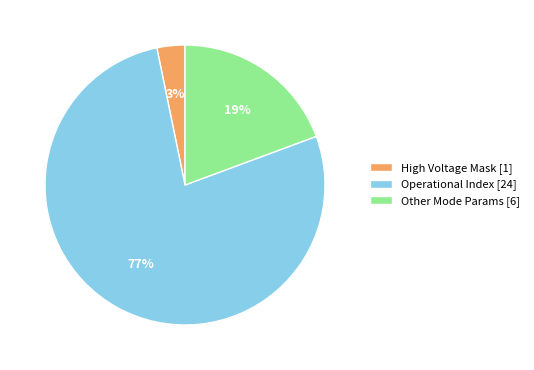

Does any single category account for the majority?

Yes